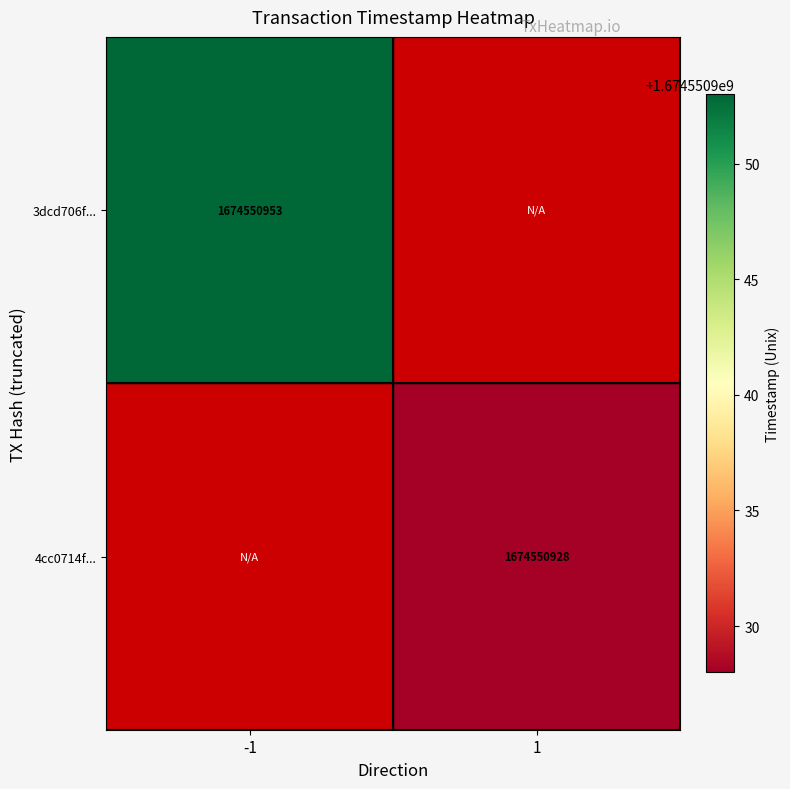

Which series changed the most between -1 and 1?

3dcd706f0feac179510d7985aa2a68c8cec3da2